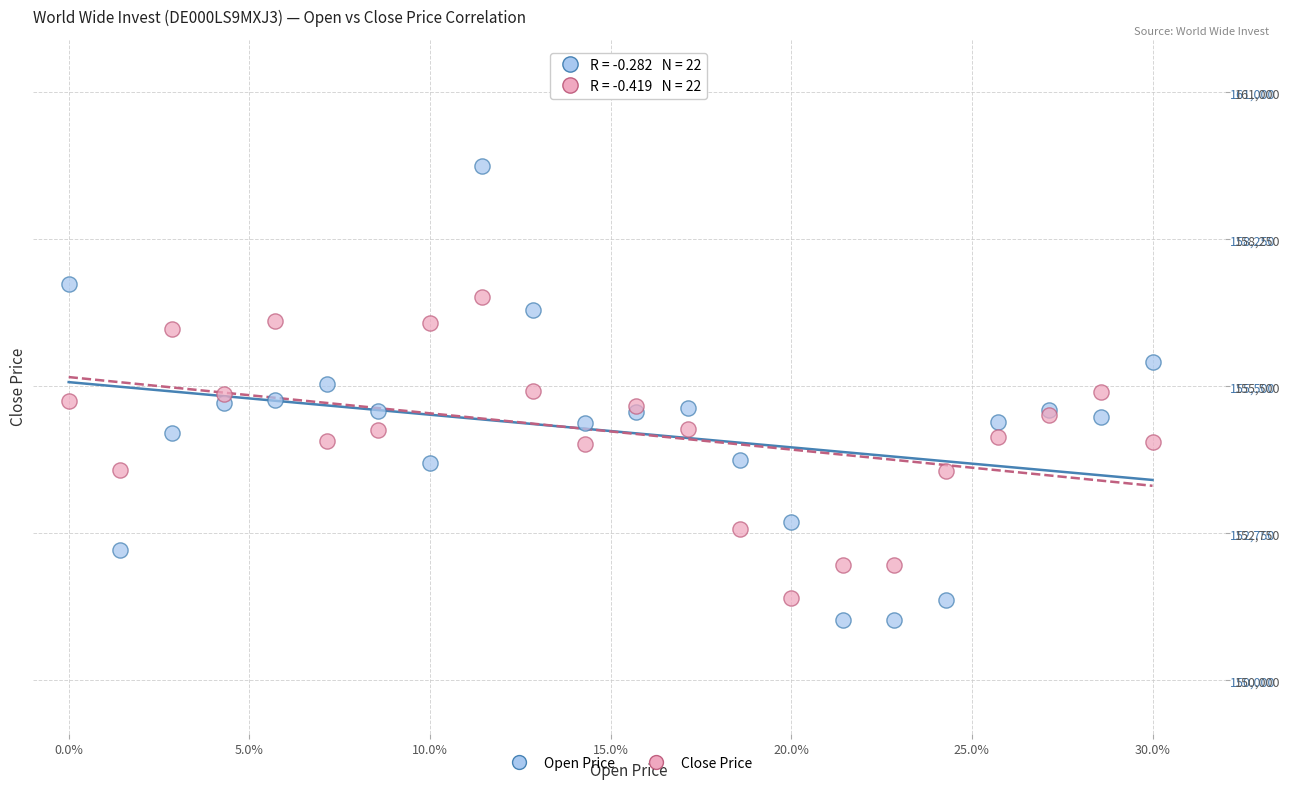

Which series has the widest spread of Y values?

Open Price